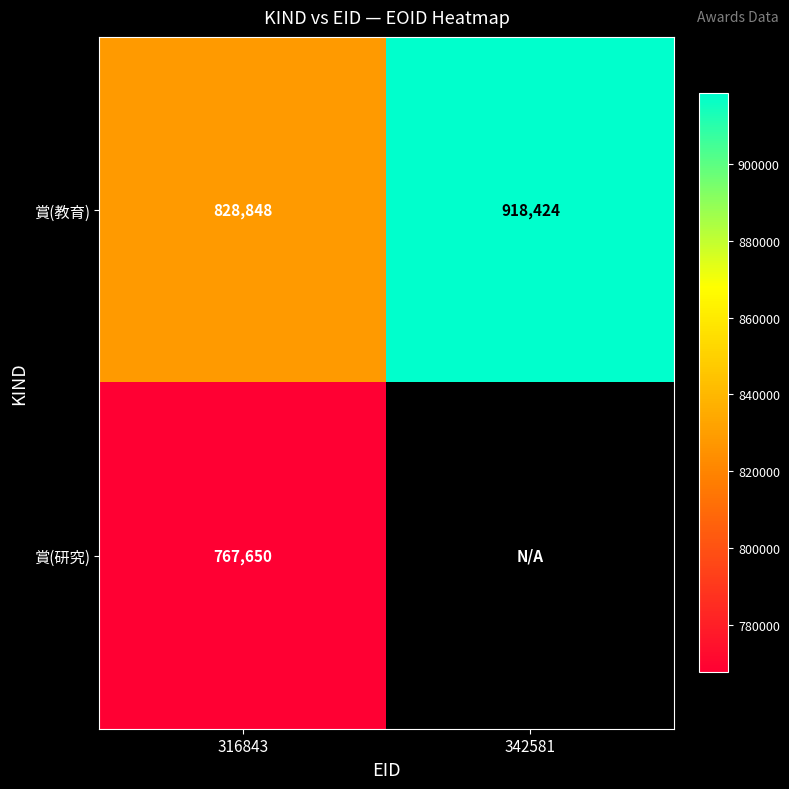

What is the sum of the 賞(教育) values at 342581 and 316843?

1747272